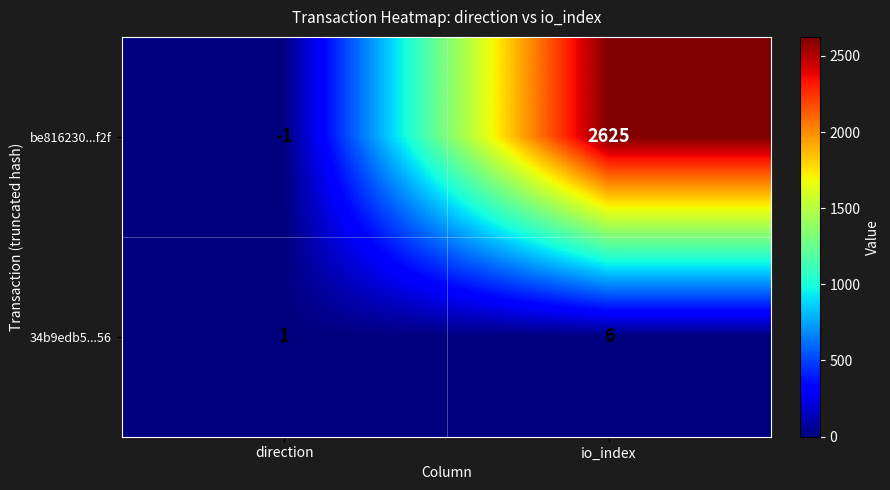

How many data points does each series have?

2